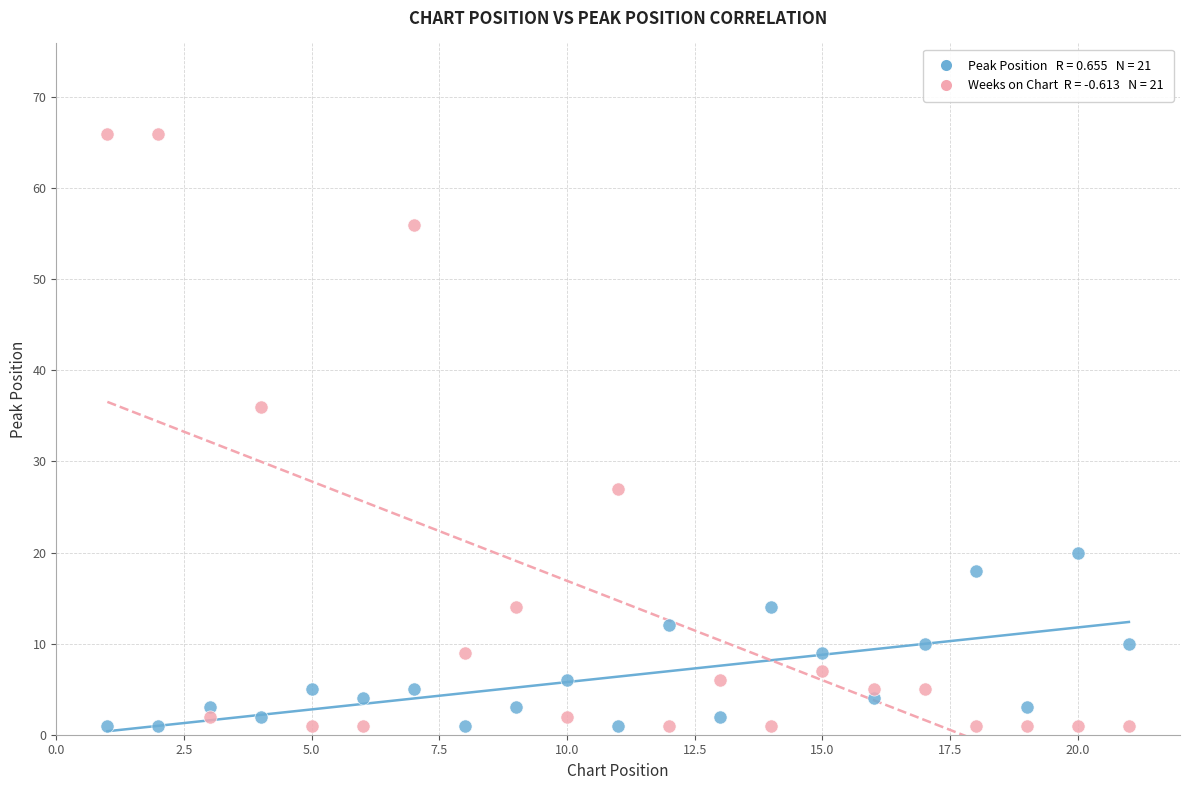

Across all data points, what is the range of Y values (max minus min)?

65